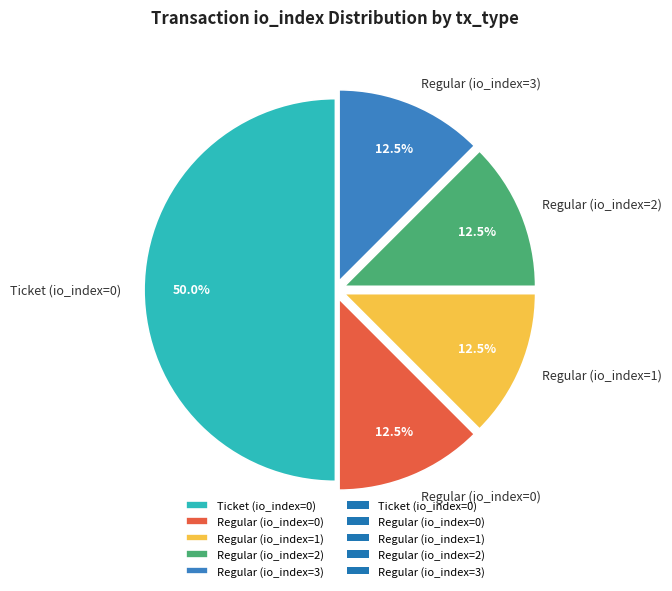

Which slice is the largest?

Ticket (io_index=0)